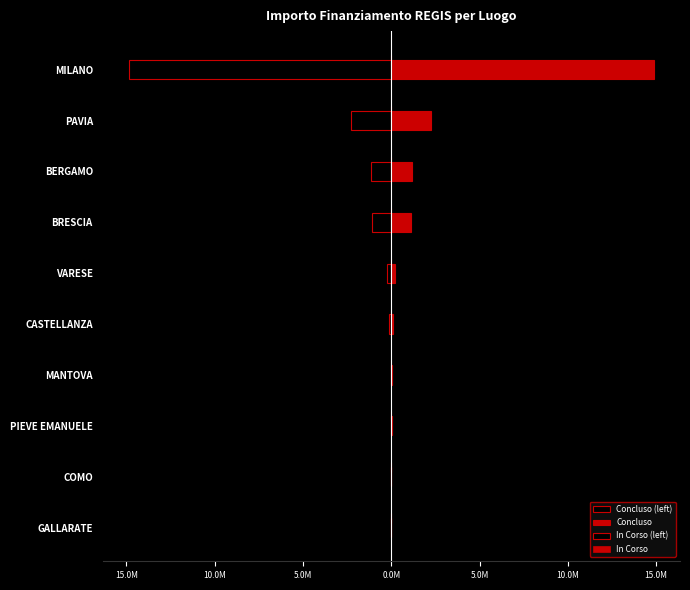

How many bars are there in each group?

4